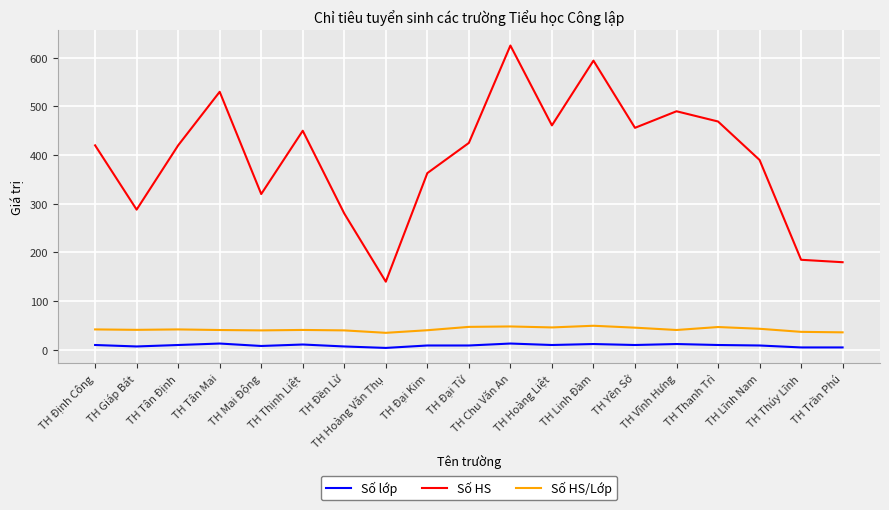

Where is Số HS nearest to the value 382?

TH Lĩnh Nam